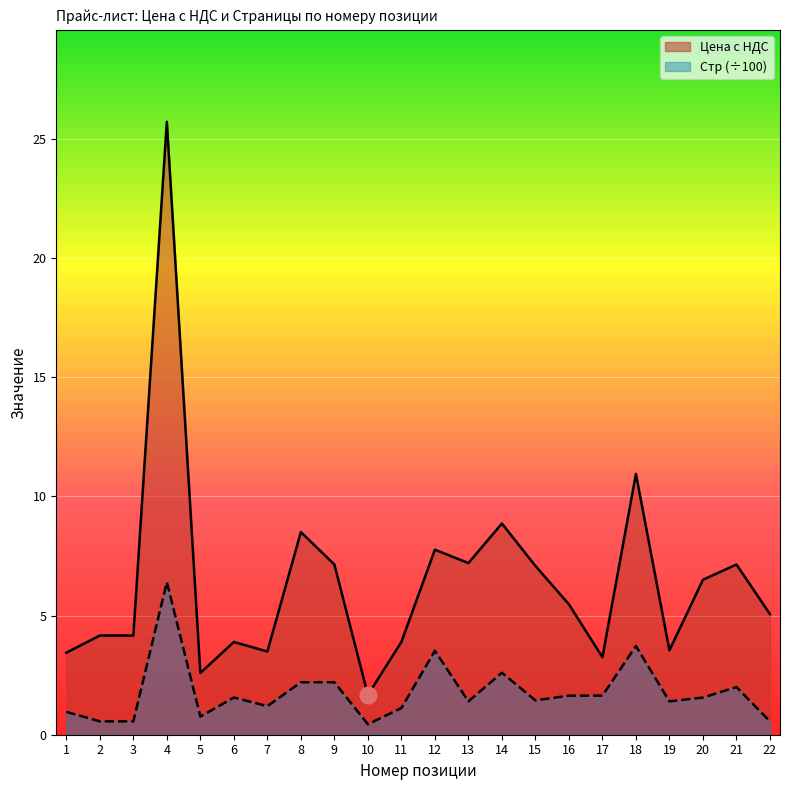

How many lines are shown in the chart?

2